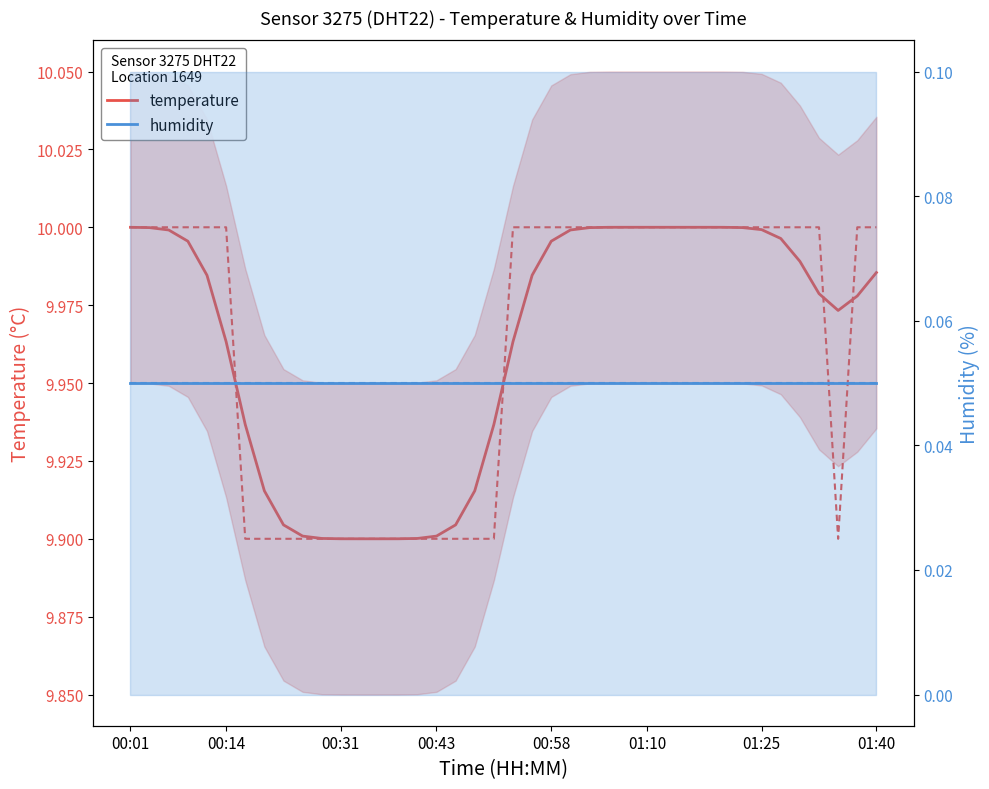

What position from the right is 15?

25